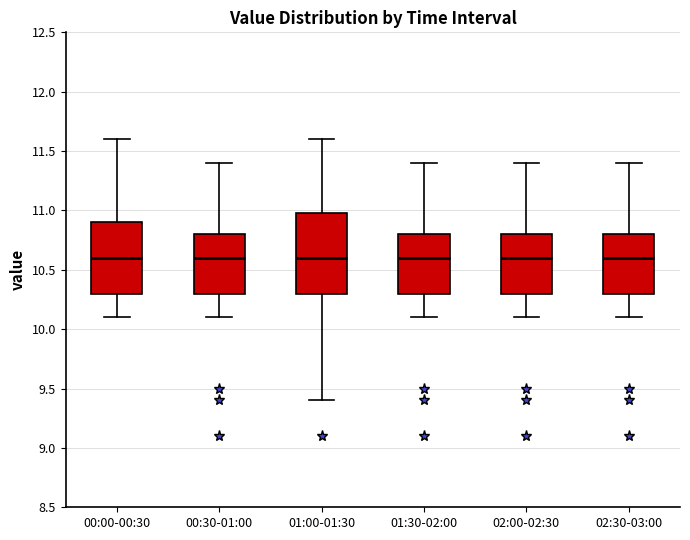

Reading left to right, transcribe this box plot: for each box, give where its median line is, the range the box spans, and where its two whiskers end, as read against the y-axis. The values are not printed on the chart, so give them approximately, as read against the axis.

00:00-00:30: median 10.6, box 10.3 to 10.9, whiskers 10.1 to 11.6
00:30-01:00: median 10.6, box 10.3 to 10.8, whiskers 10.1 to 11.4
01:00-01:30: median 10.6, box 10.3 to 11.0, whiskers 9.4 to 11.6
01:30-02:00: median 10.6, box 10.3 to 10.8, whiskers 10.1 to 11.4
02:00-02:30: median 10.6, box 10.3 to 10.8, whiskers 10.1 to 11.4
02:30-03:00: median 10.6, box 10.3 to 10.8, whiskers 10.1 to 11.4